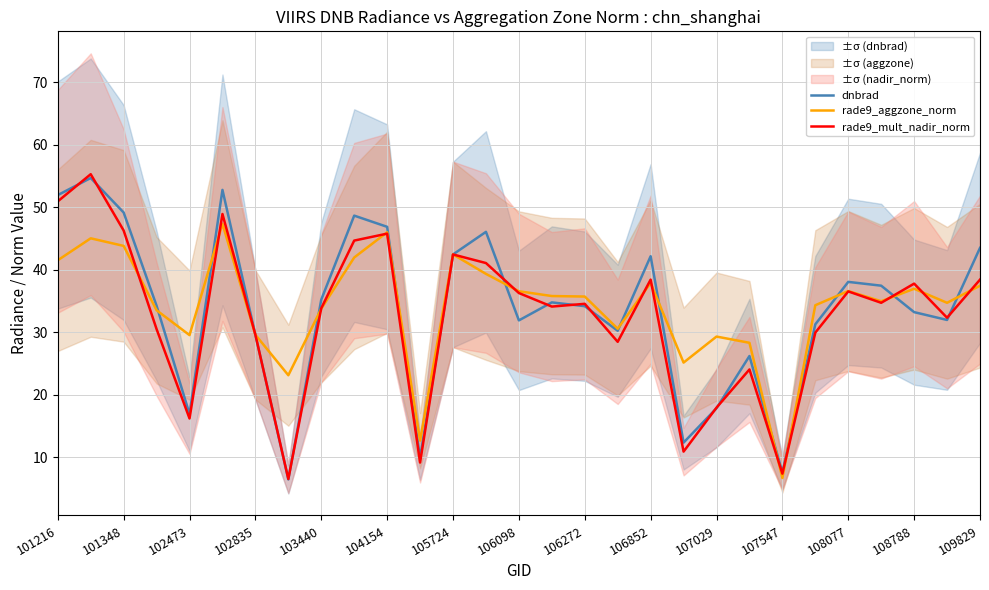

List the series in order of their peak value, highest first.

rade9_mult_nadir_norm, dnbrad, rade9_aggzone_norm